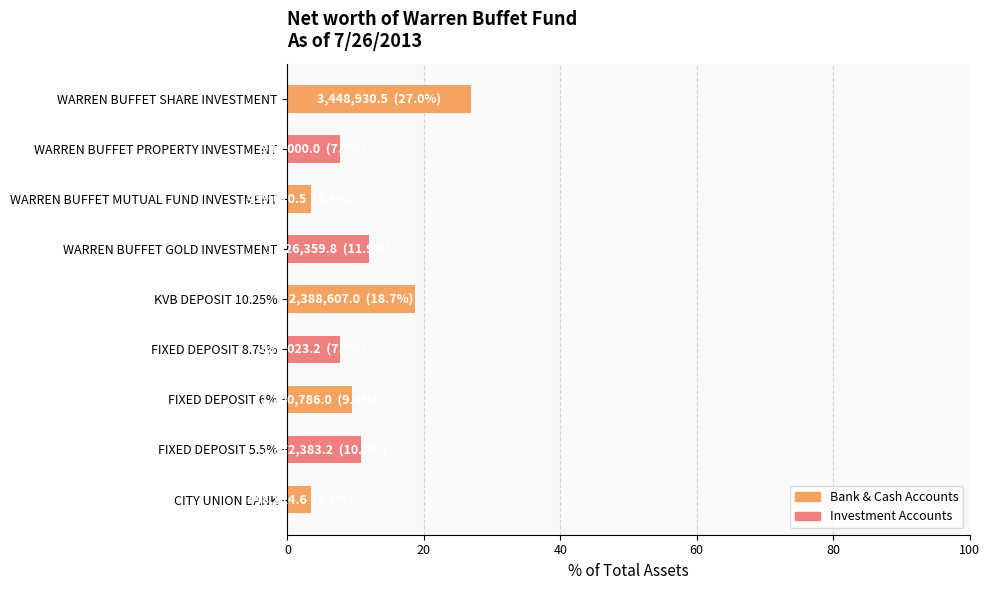

What is the difference between the maximum and second lowest values?

23.5